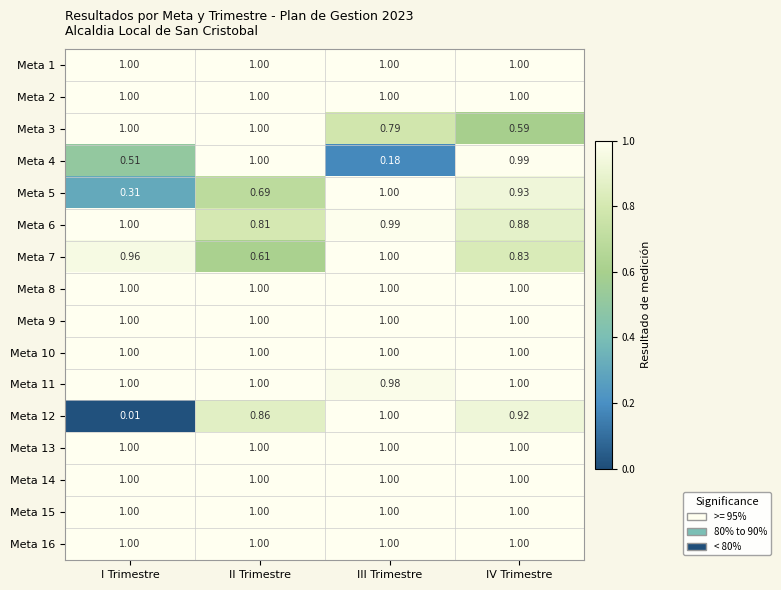

Which category has the lowest value in the Meta 4 series?

III Trimestre